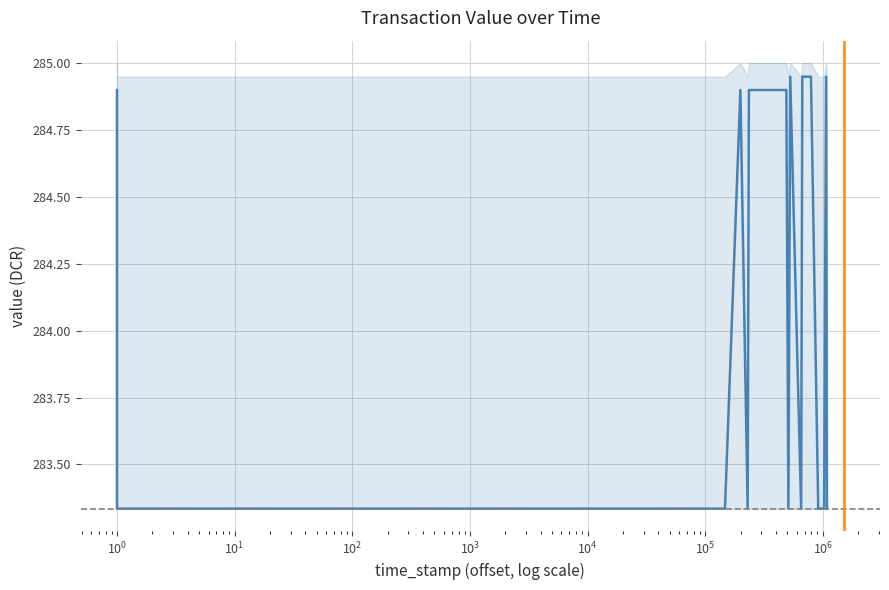

How many values are below 284?

10